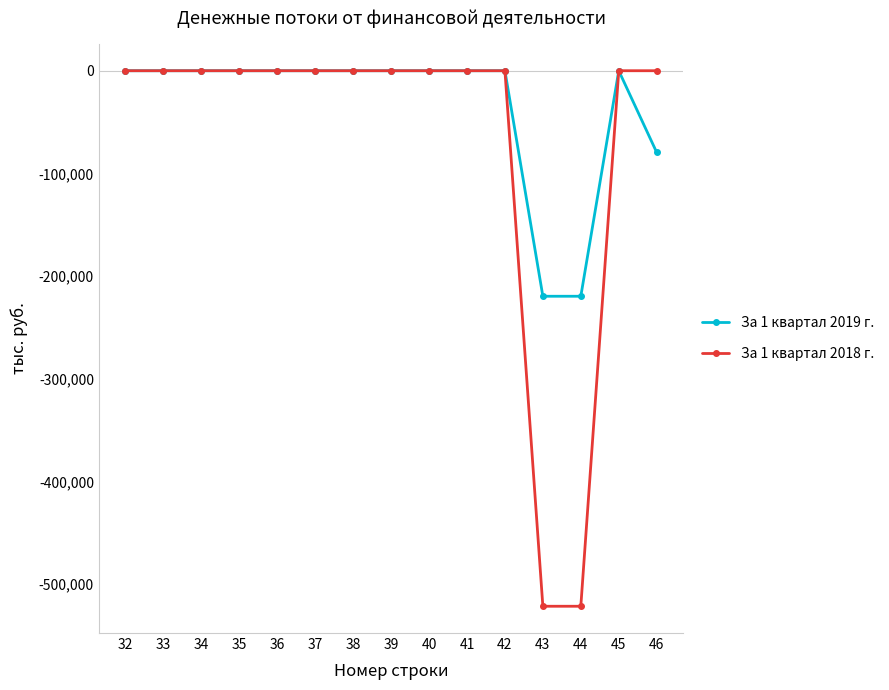

Rank the series by their average value, from highest to lowest.

За 1 квартал 2019 г., За 1 квартал 2018 г.